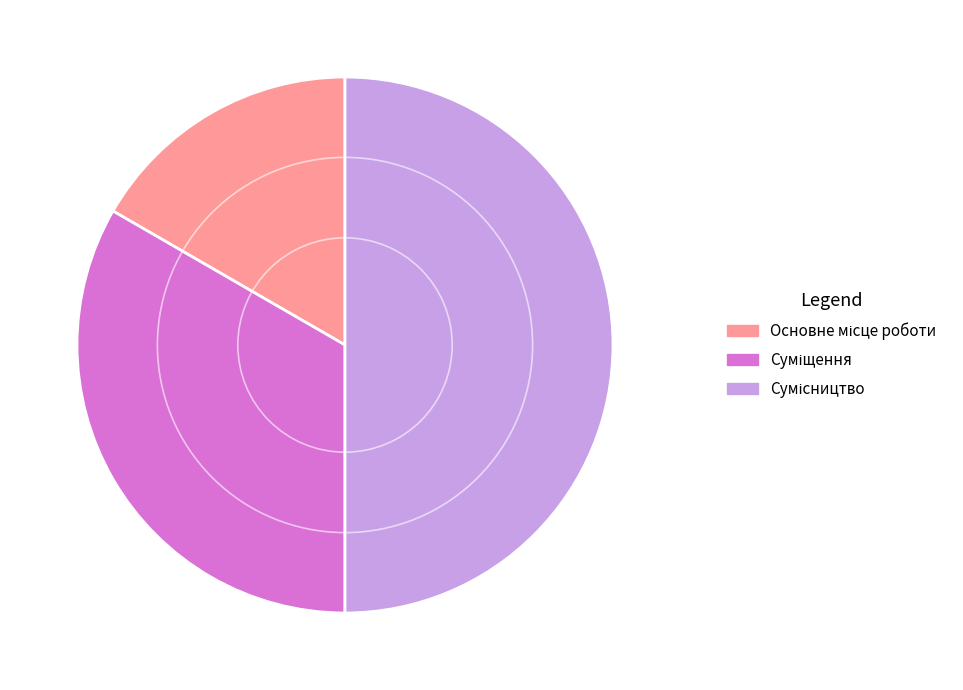

How many slices are in this pie chart?

3